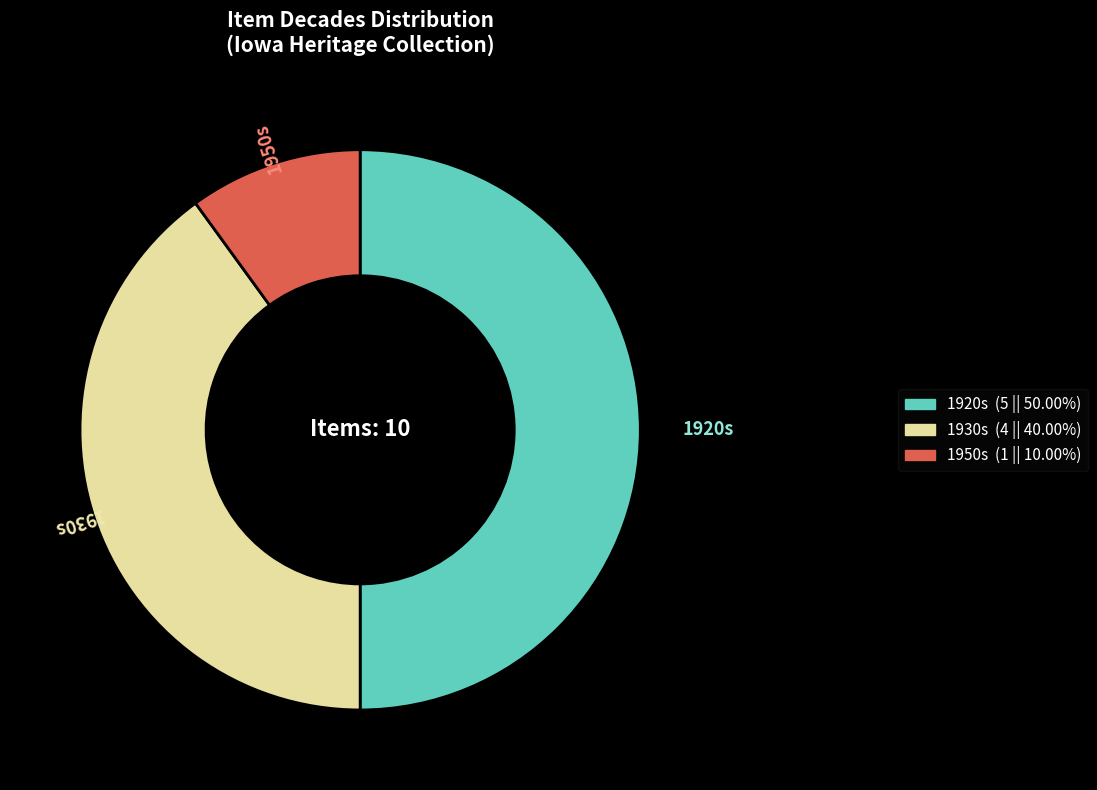

Does 1950s account for over 50% of the chart?

No